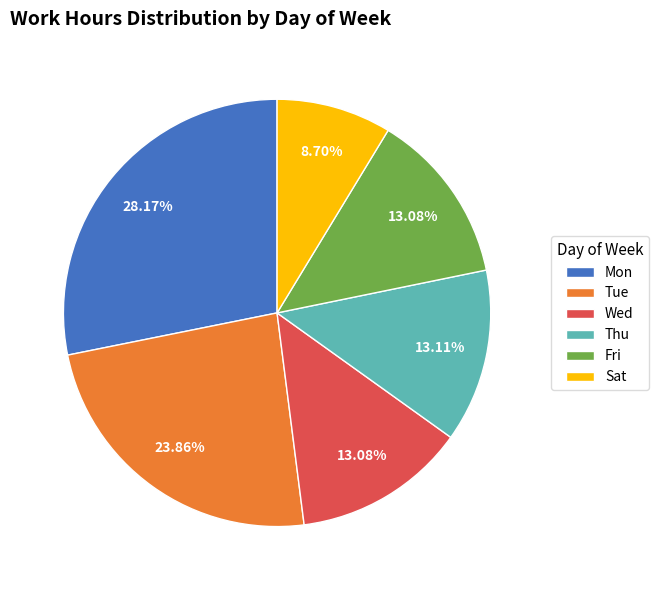

Do Mon and Fri together represent more than half of the pie?

No